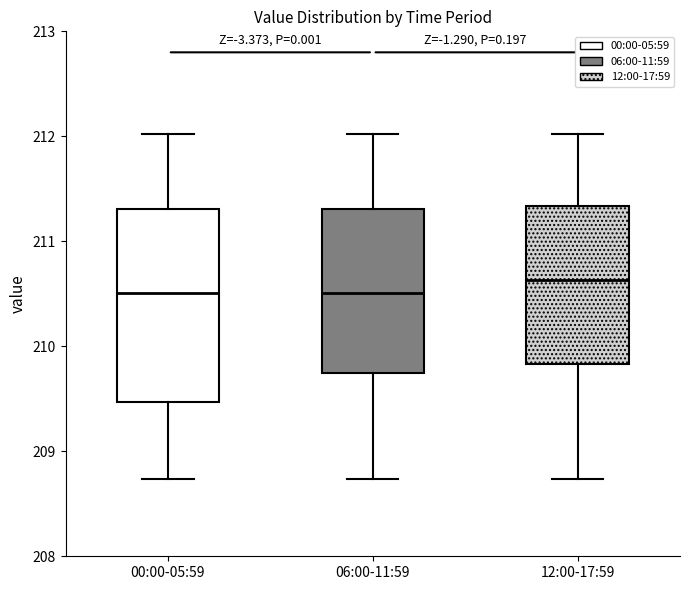

Which box's median line is the highest?

12:00-17:59